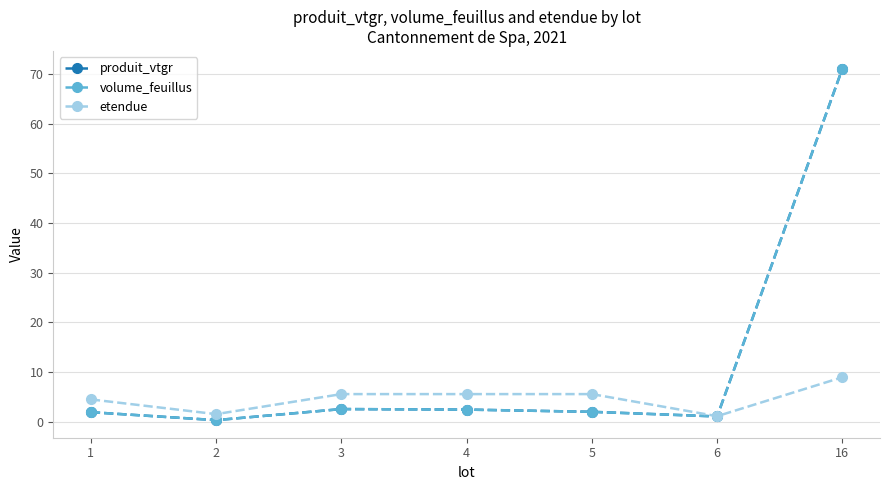

Where is the first local minimum for volume_feuillus?

2